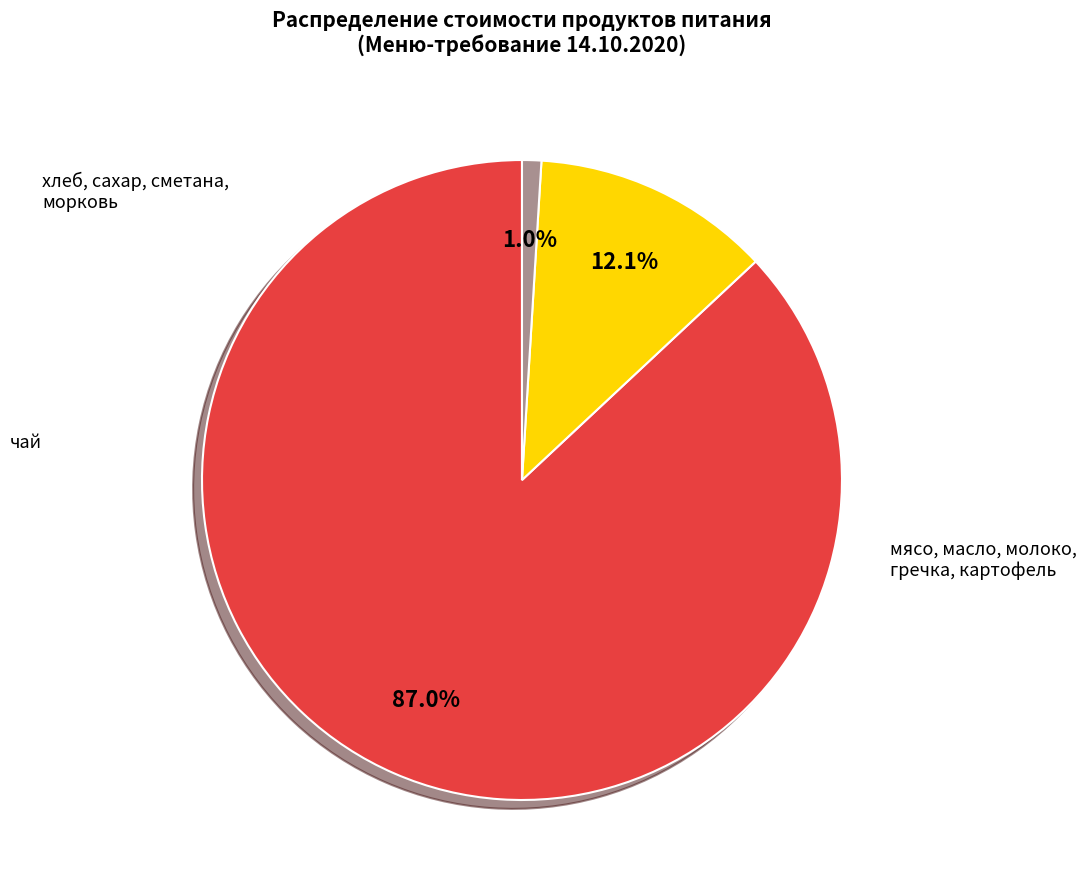

Does any single category account for the majority?

Yes